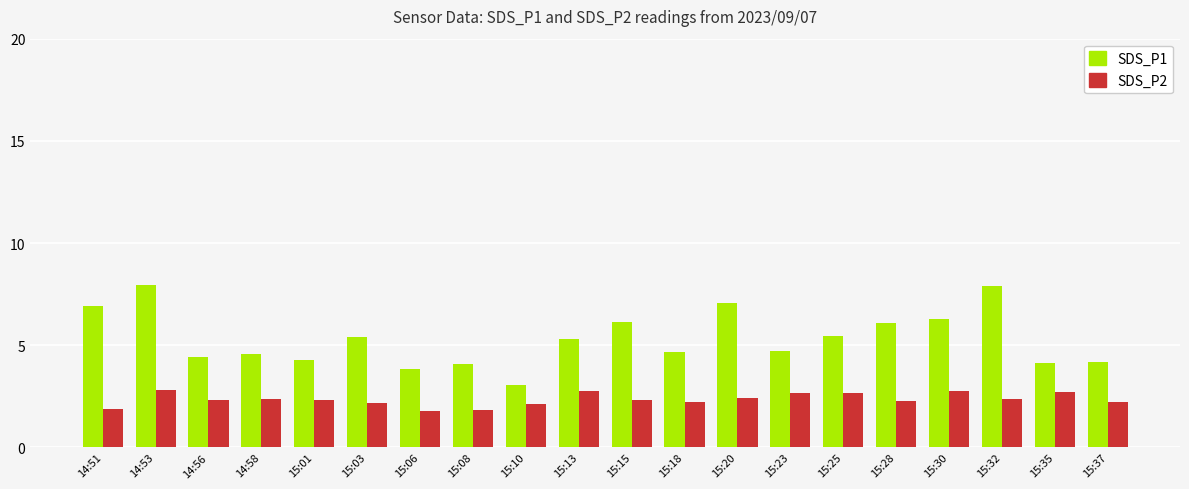

How many data points does each series have?

20